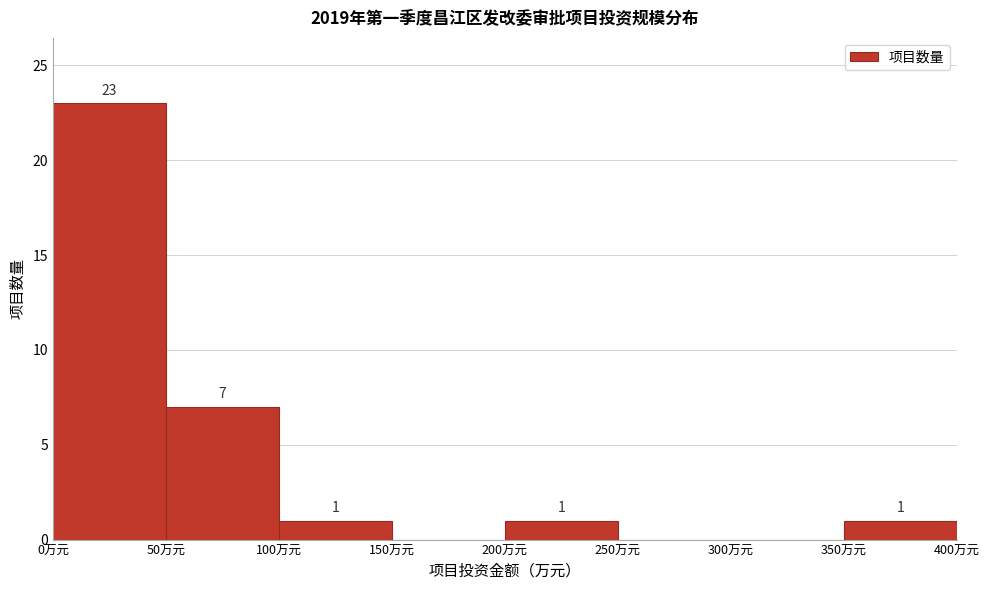

Over which range of the x-axis is the bar tallest?

0 to 50